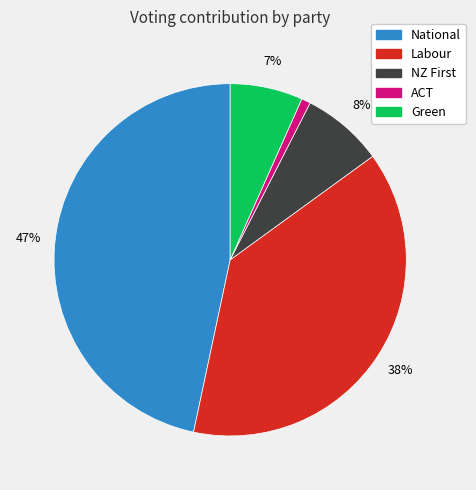

Does any single category account for the majority?

No